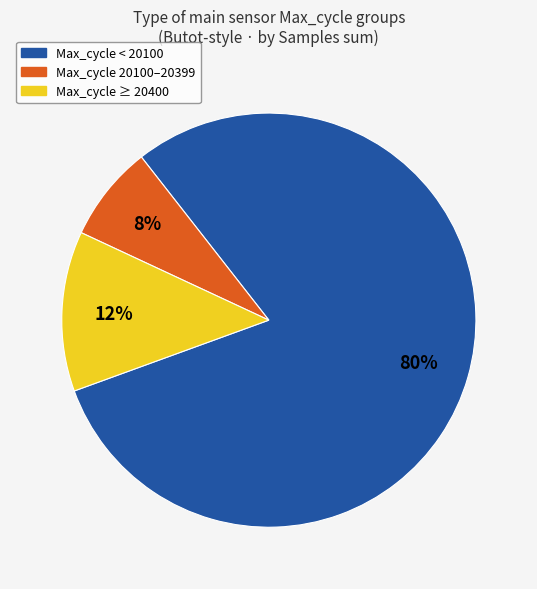

Is there any slice that represents more than half of the pie?

Yes